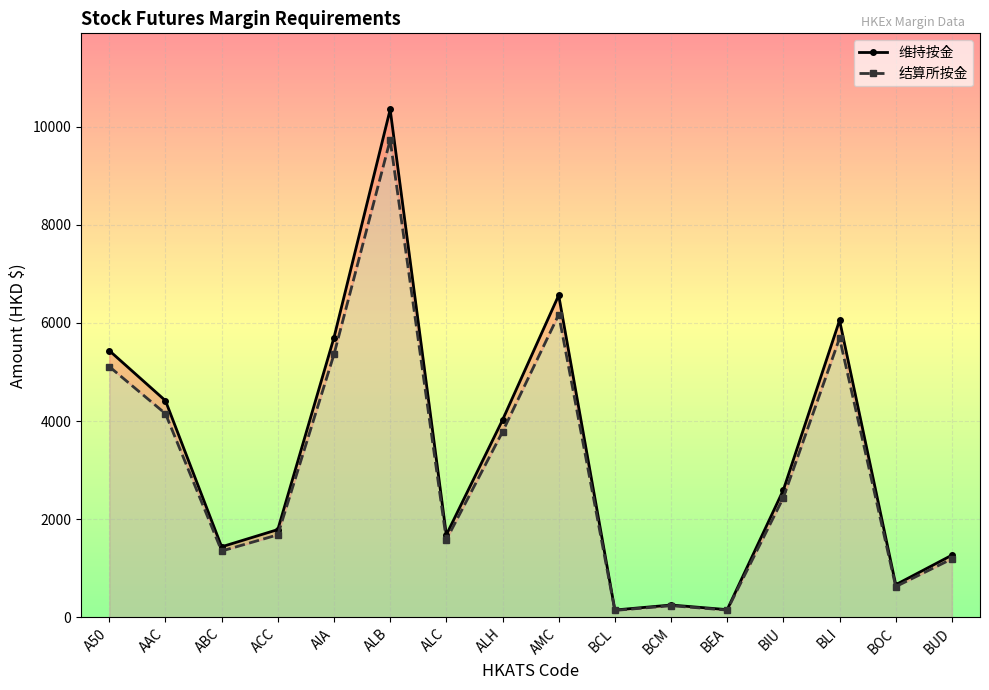

What are all the series names shown in the legend?

维持按金, 结算所按金